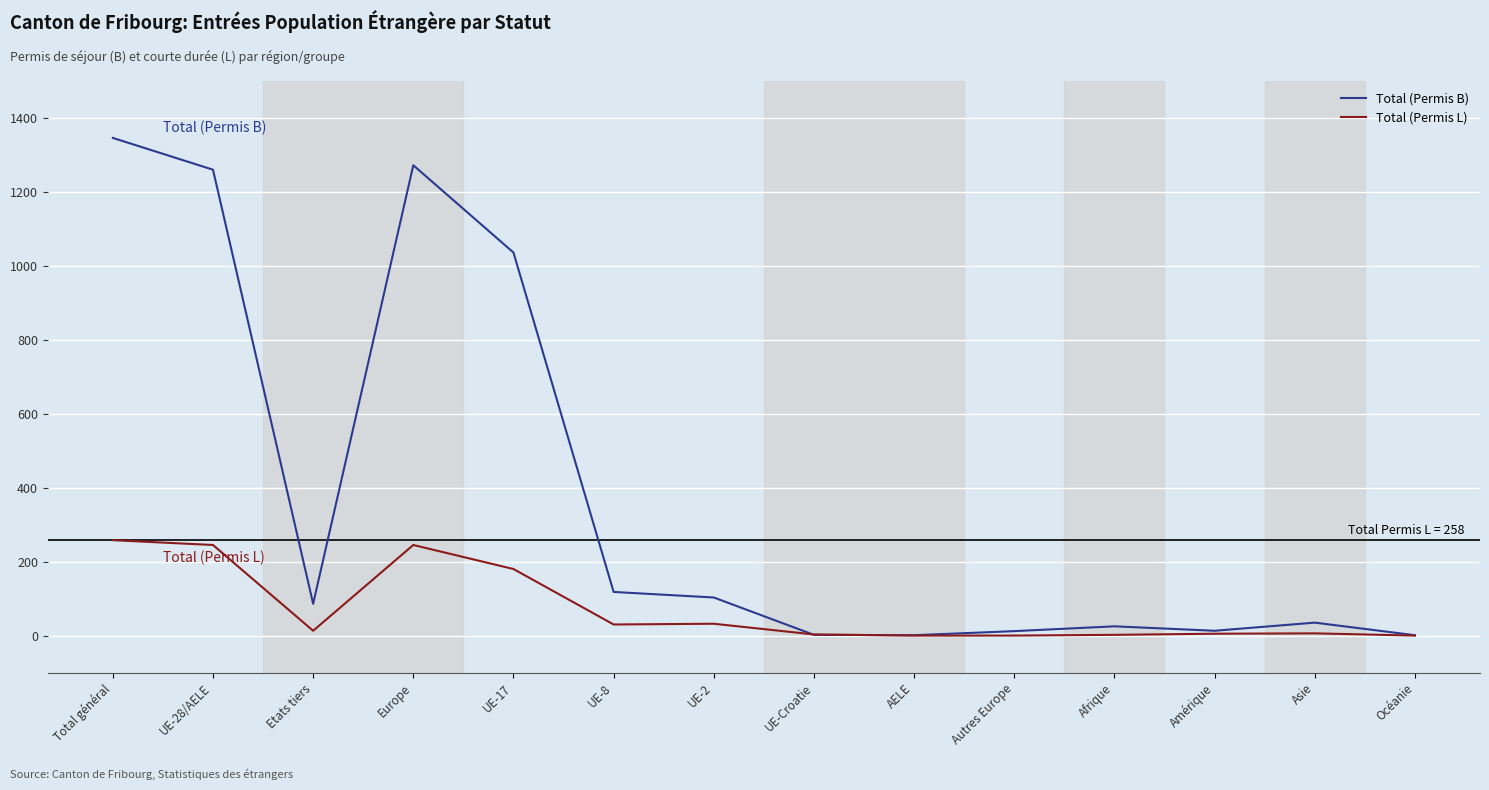

At which category is the sum across all series the highest?

Total général